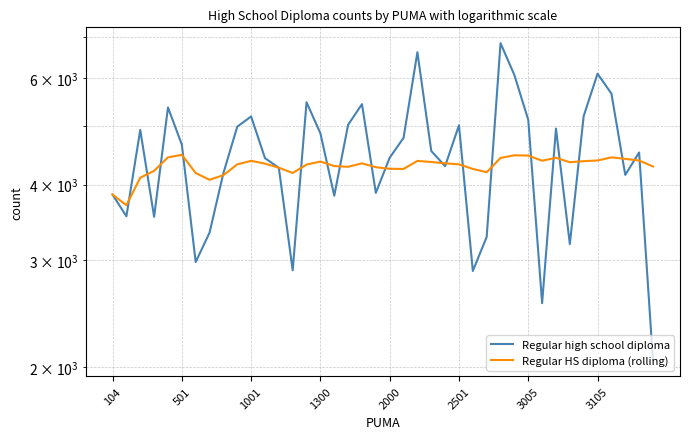

True or false: Regular HS diploma (rolling) has a value of 1599.0 at 1001.

False